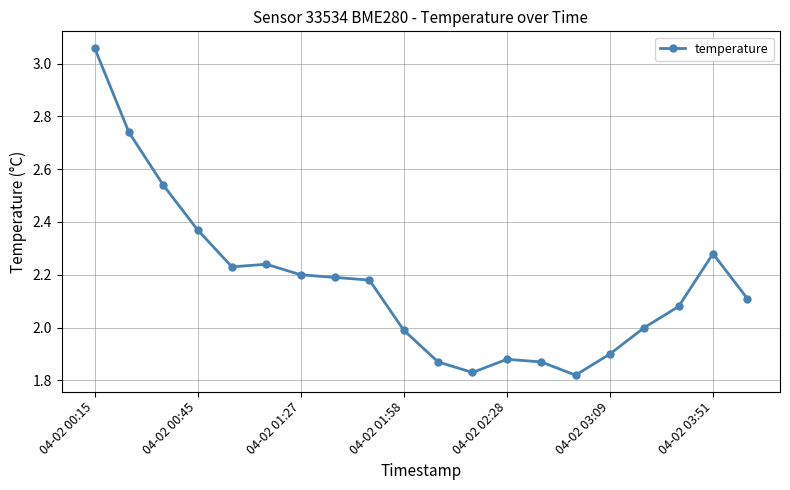

True or false: the data has more than 1 interior local peaks.

True